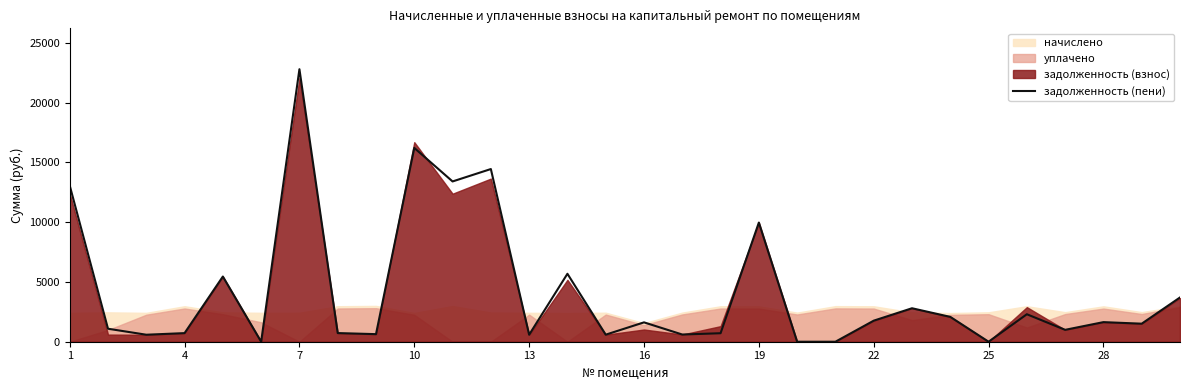

What is the value of the 24th point from the left?

2077.3